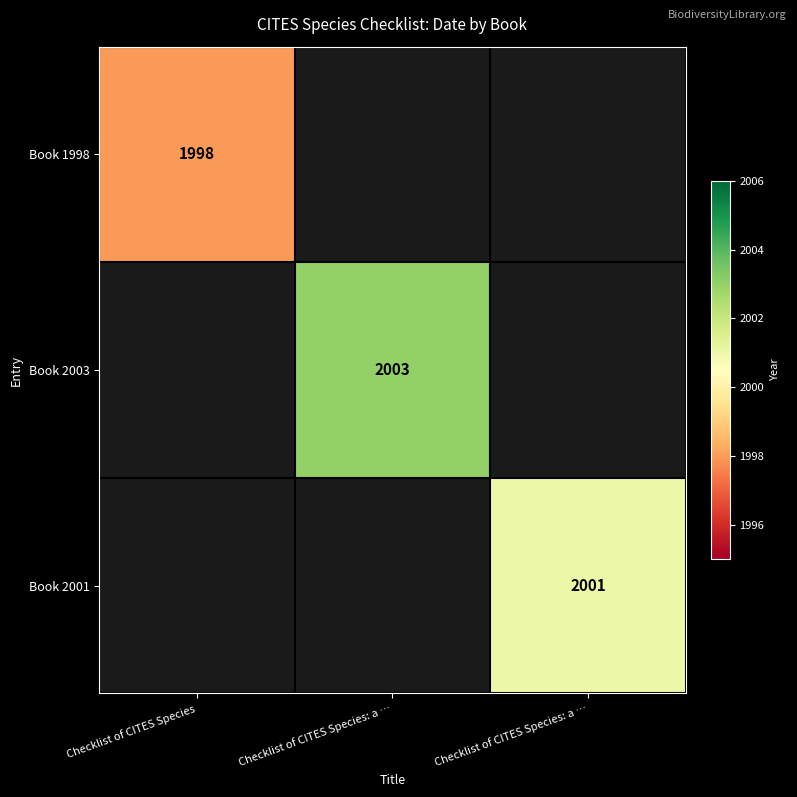

Is the value of Book 2003 at Checklist of CITES Species greater than the value of Book 2001 at Checklist of CITES Species?

No